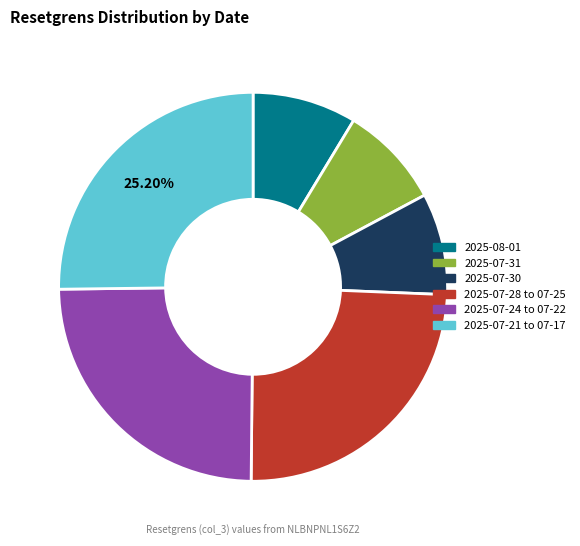

Does any single category account for the majority?

No